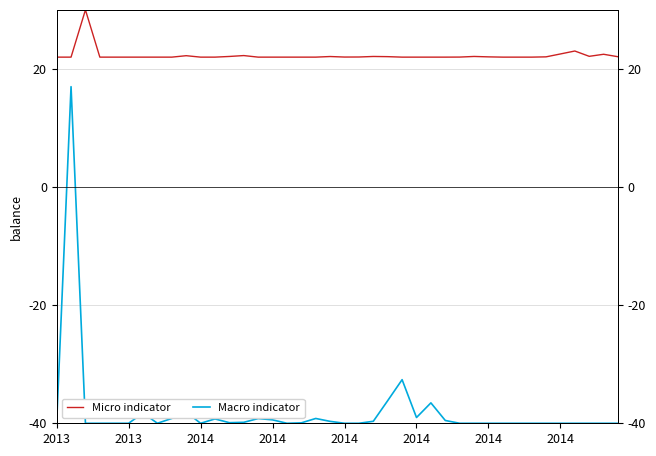

True or false: Macro indicator and Micro indicator intersect in this chart.

False